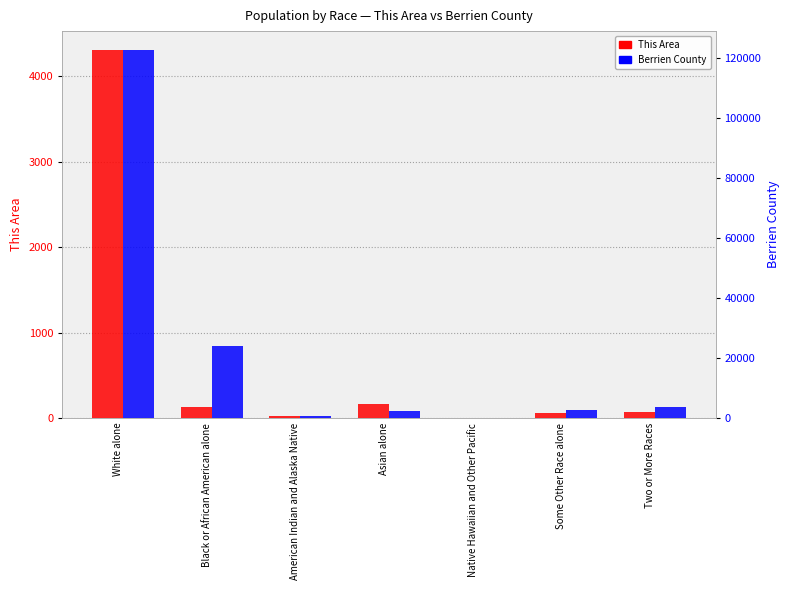

Which label corresponds to the smallest value in the chart?

Native Hawaiian and Other Pacific